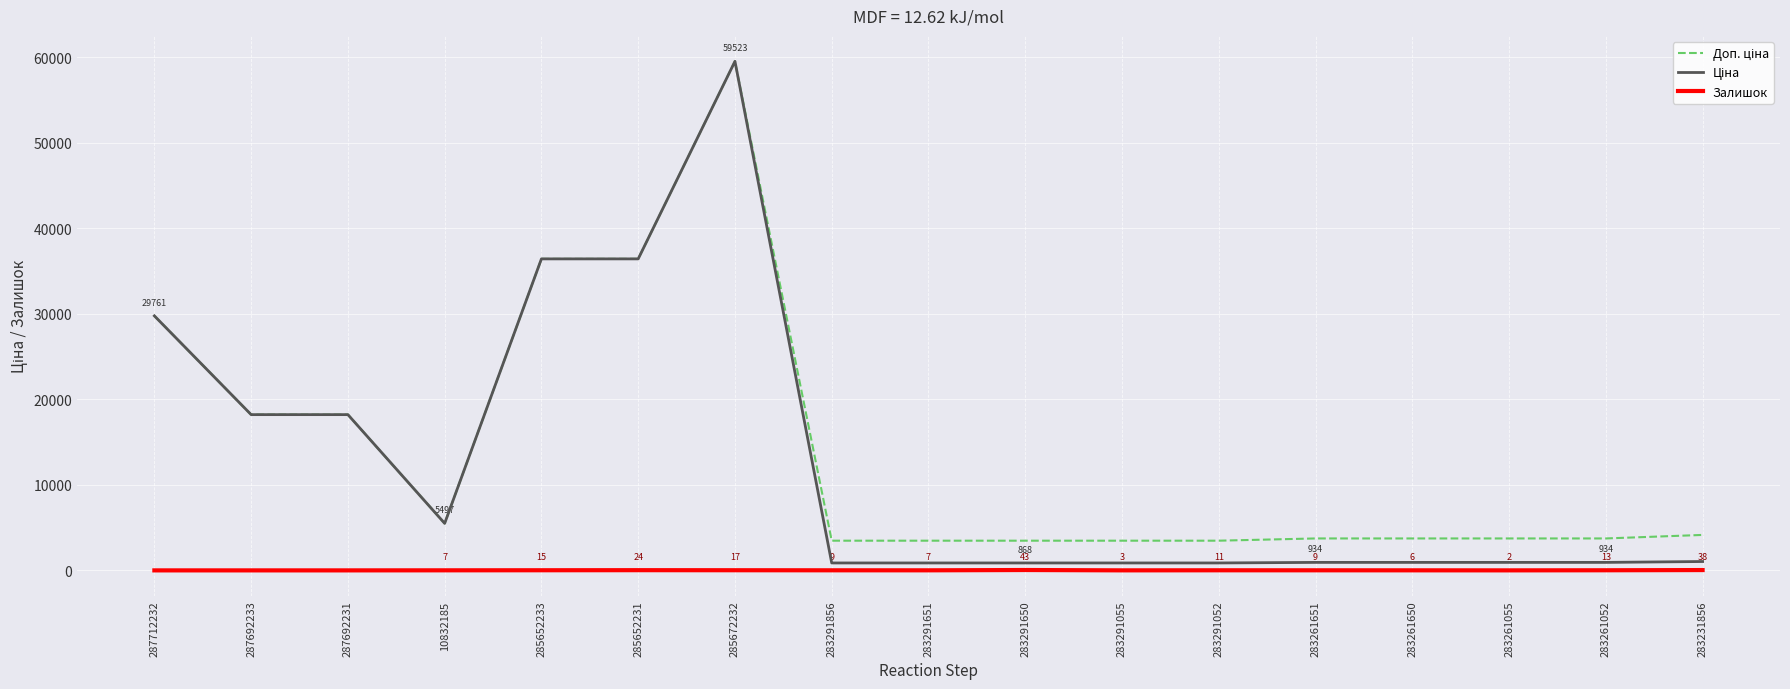

At which category is the sum across all series the highest?

285672232